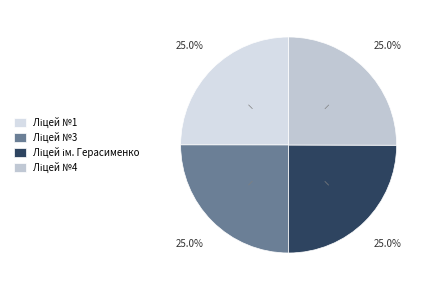

How many segments does this pie chart have?

4